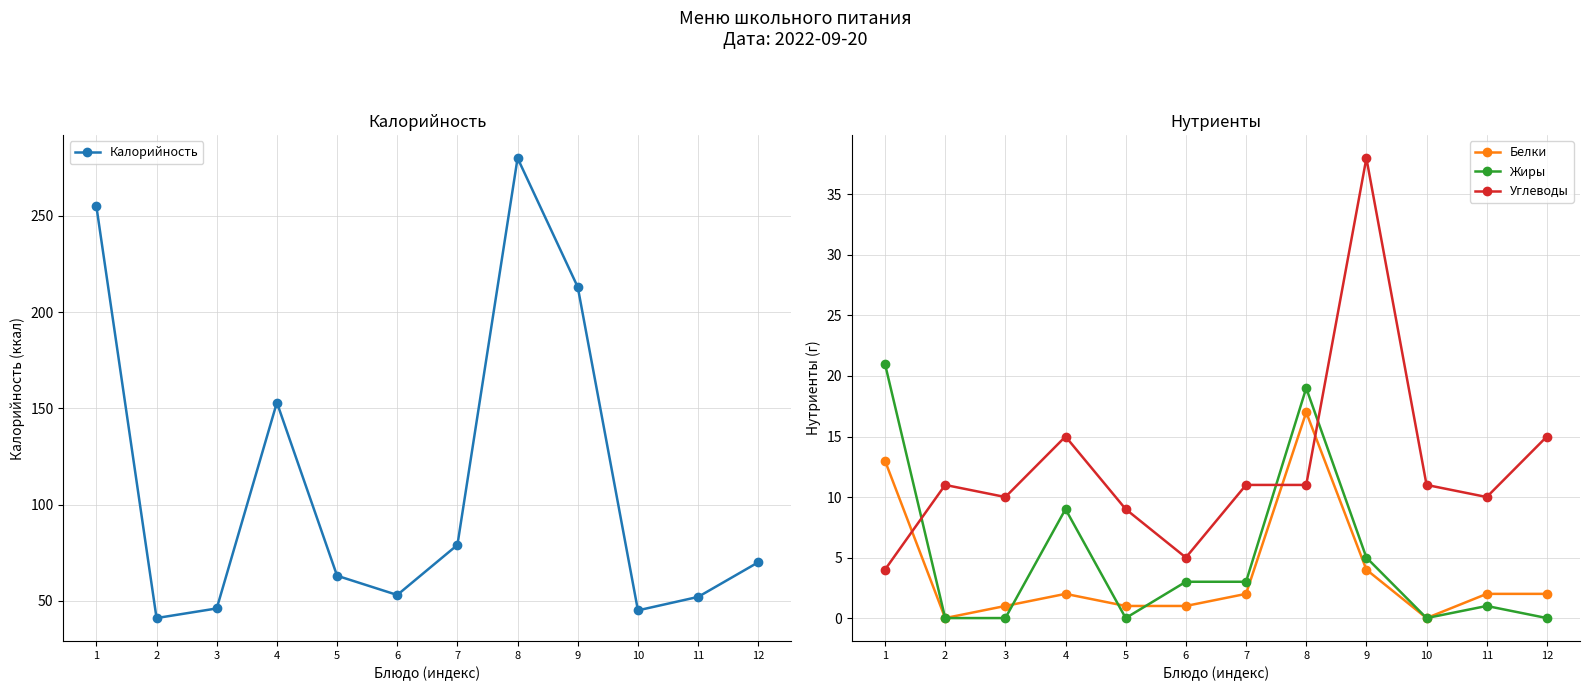

What is the greatest value displayed?

280